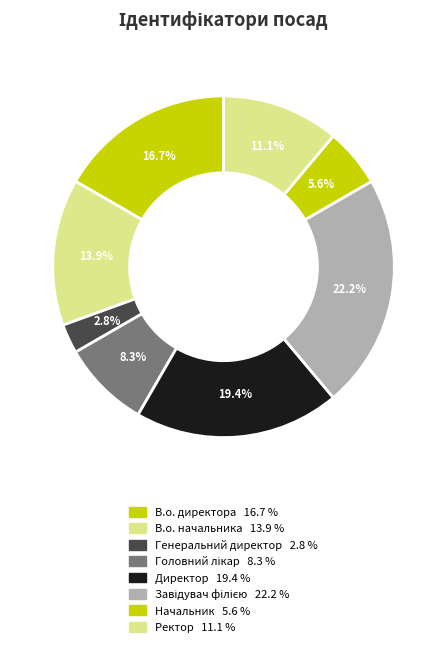

The В.о. директора slice represents 22% of the pie. True or false?

False